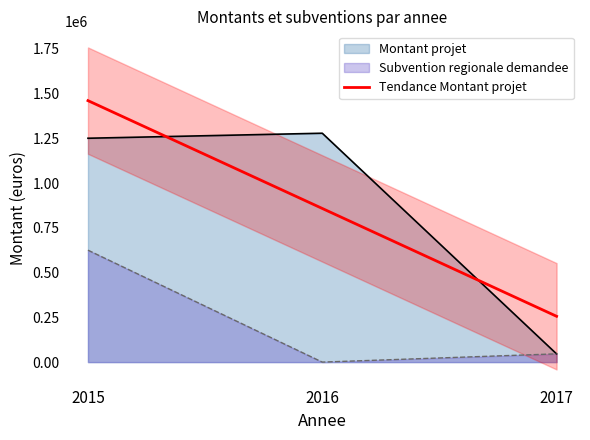

List the labels in order of Subvention regionale demandee value, smallest first.

2016, 2017, 2015